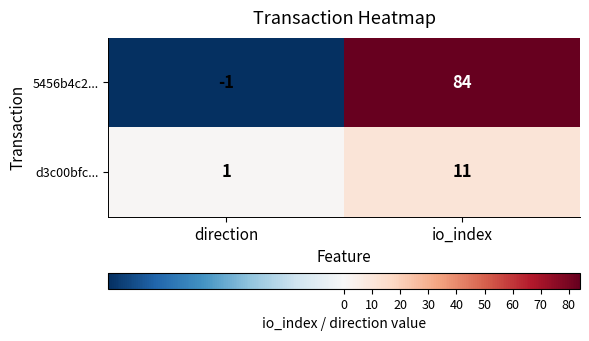

The 5456b4c2... series shows 58 at io_index. True or false?

False